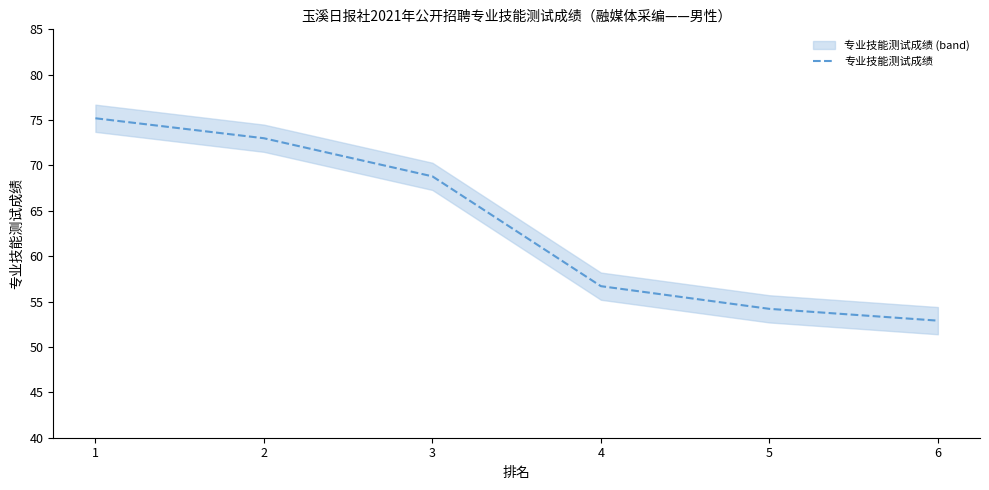

Where does the data first go above 68?

1